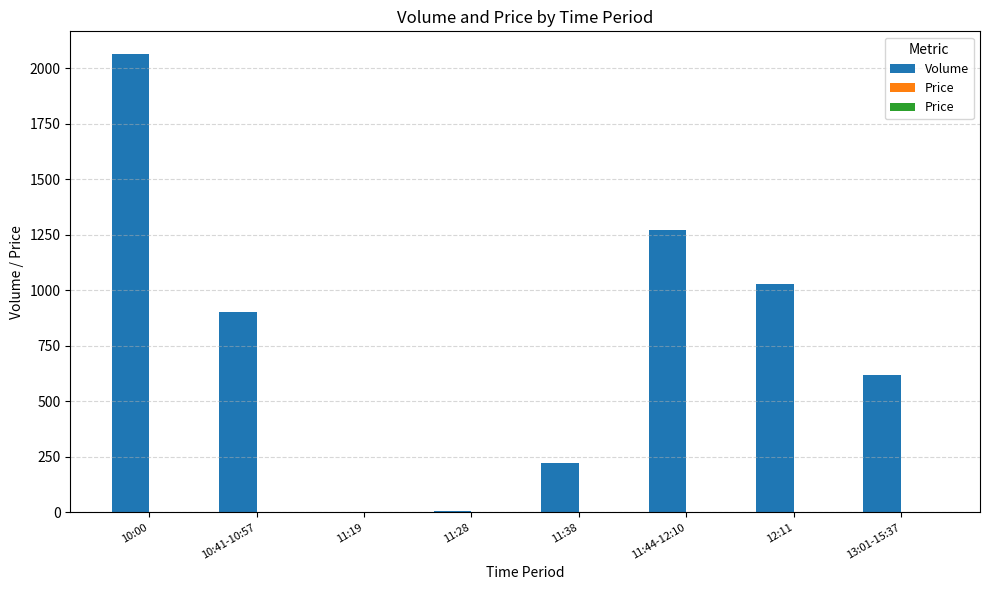

True or false: Volume has a value of 4.3 at 11:19.

False